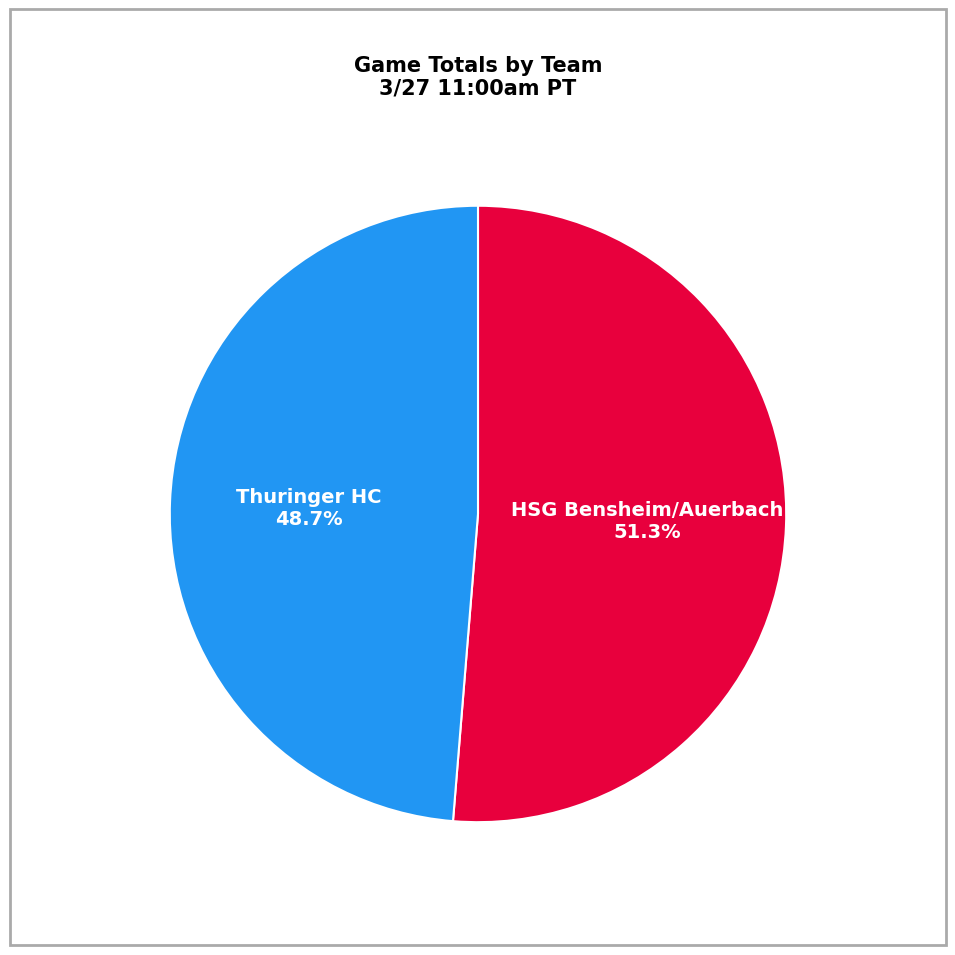

Is it true that Thuringer HC is 58% of the pie?

False